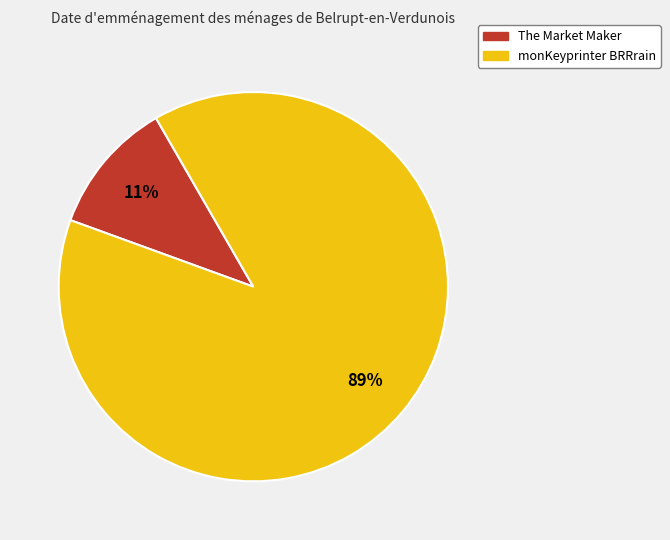

What is the ratio of the value at The Market Maker to the value at monKeyprinter BRRrain?

0.1